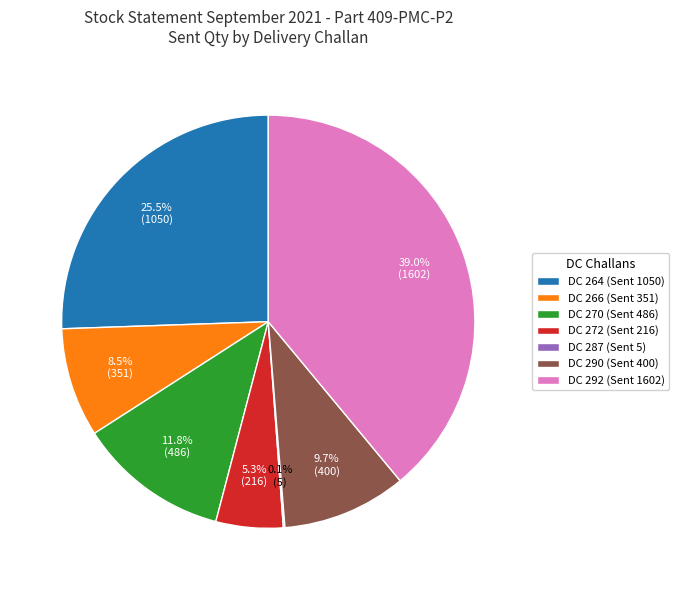

Is there a majority slice in this chart?

No